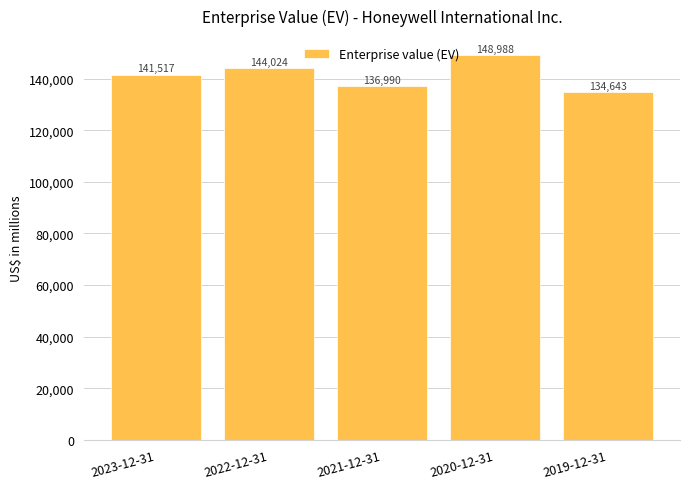

Read the value at 2019-12-31, to the nearest 100.

134600